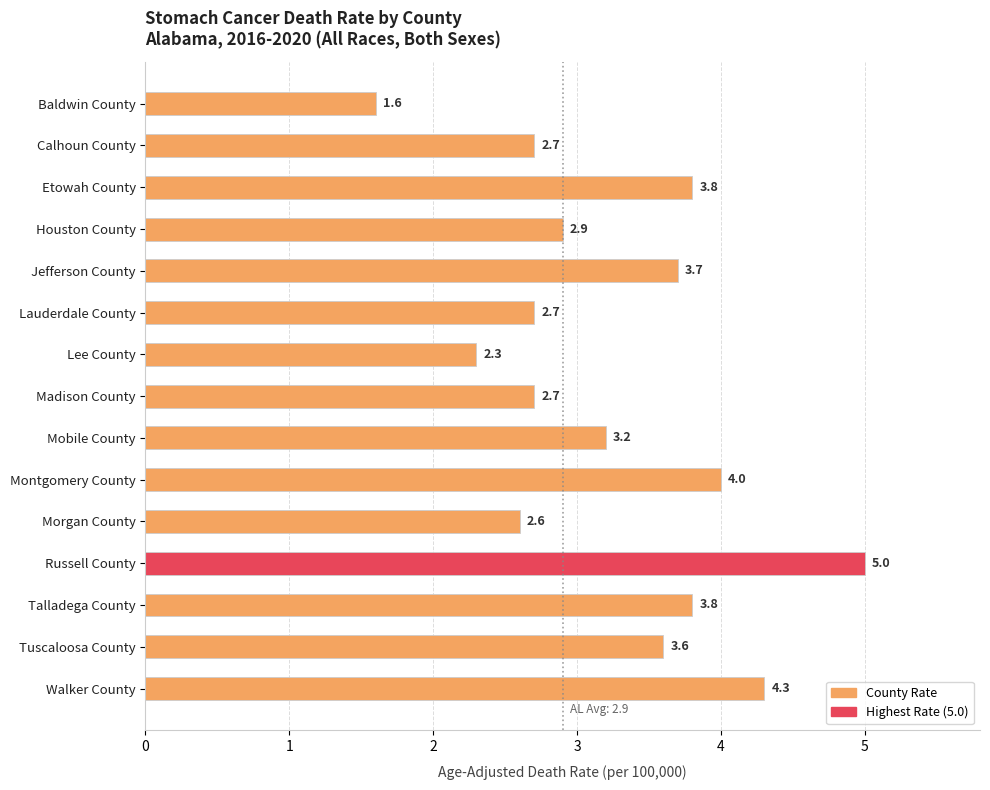

What is the change in value from Calhoun County to Tuscaloosa County?

+0.9